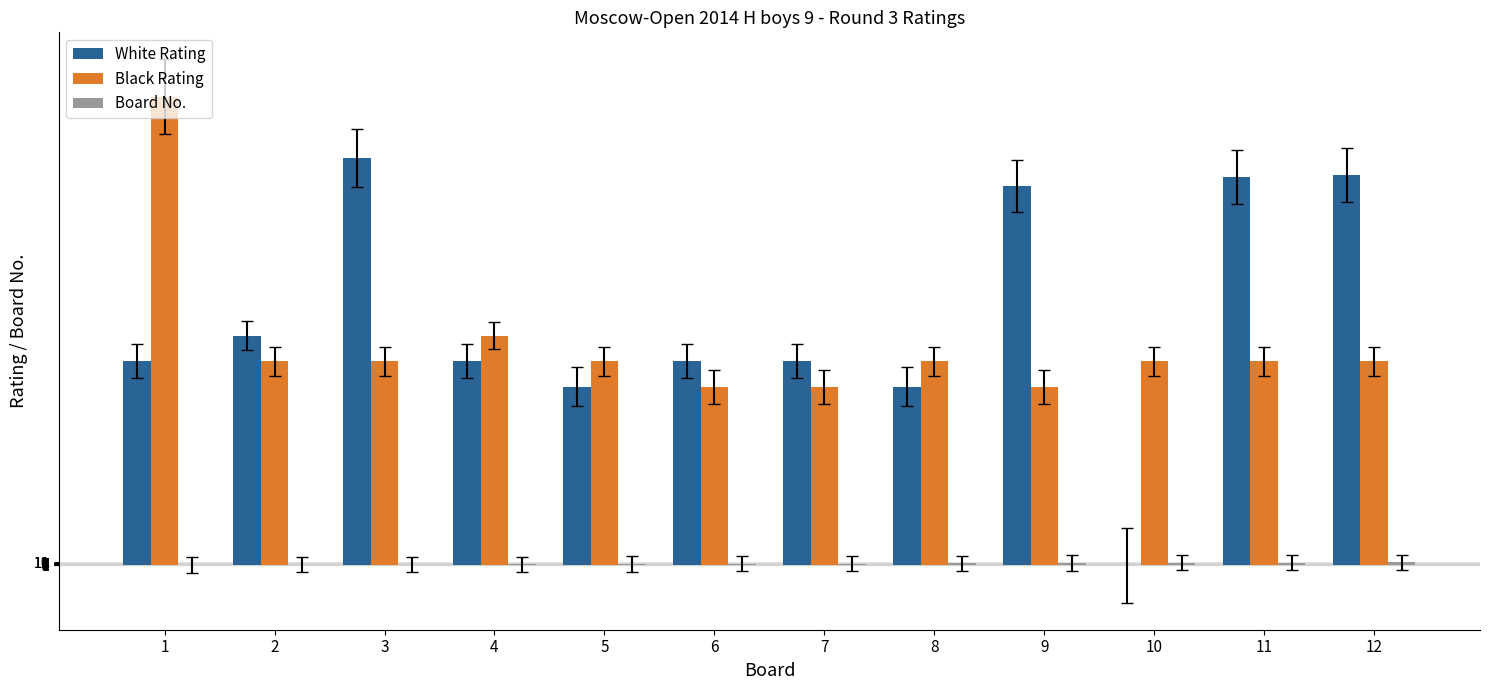

Which category has the highest value across all series?

1